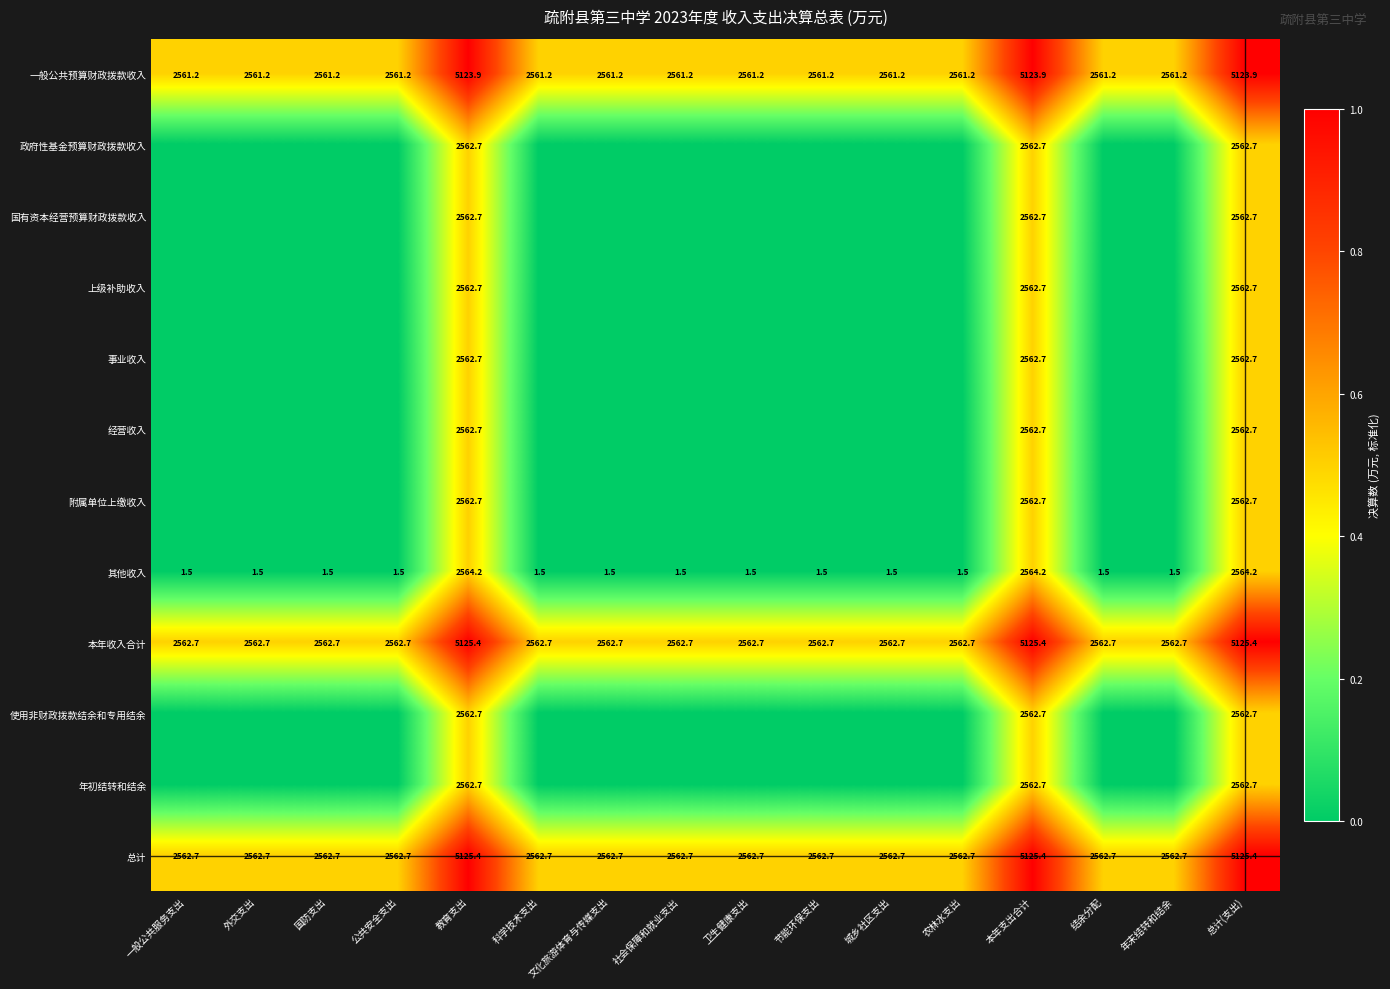

At which category is the sum across all series the highest?

教育支出